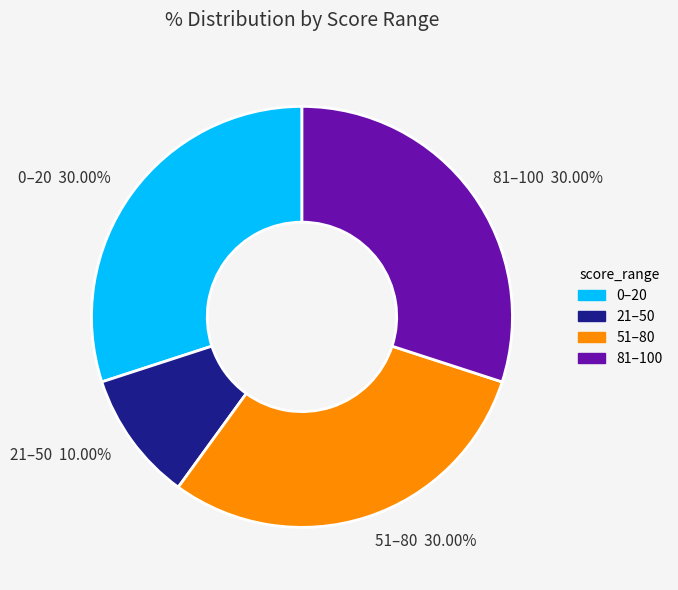

Between 21–50 10.00% and 51–80 30.00%, which is larger?

51–80 30.00%